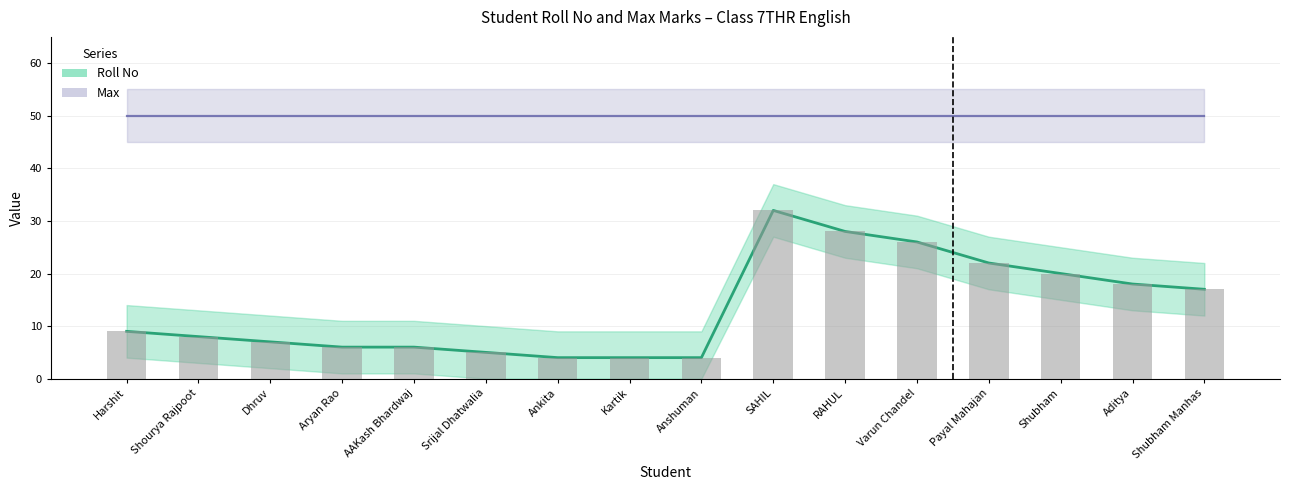

The value at Harshit is 4. True or false?

False